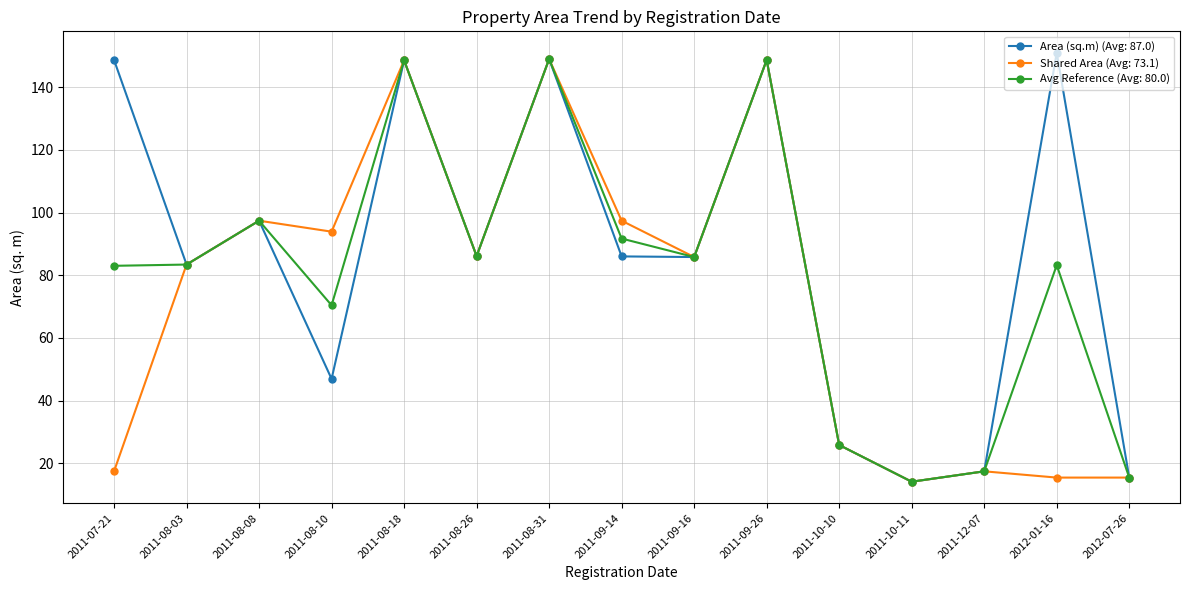

How many distinct data groups are displayed?

3